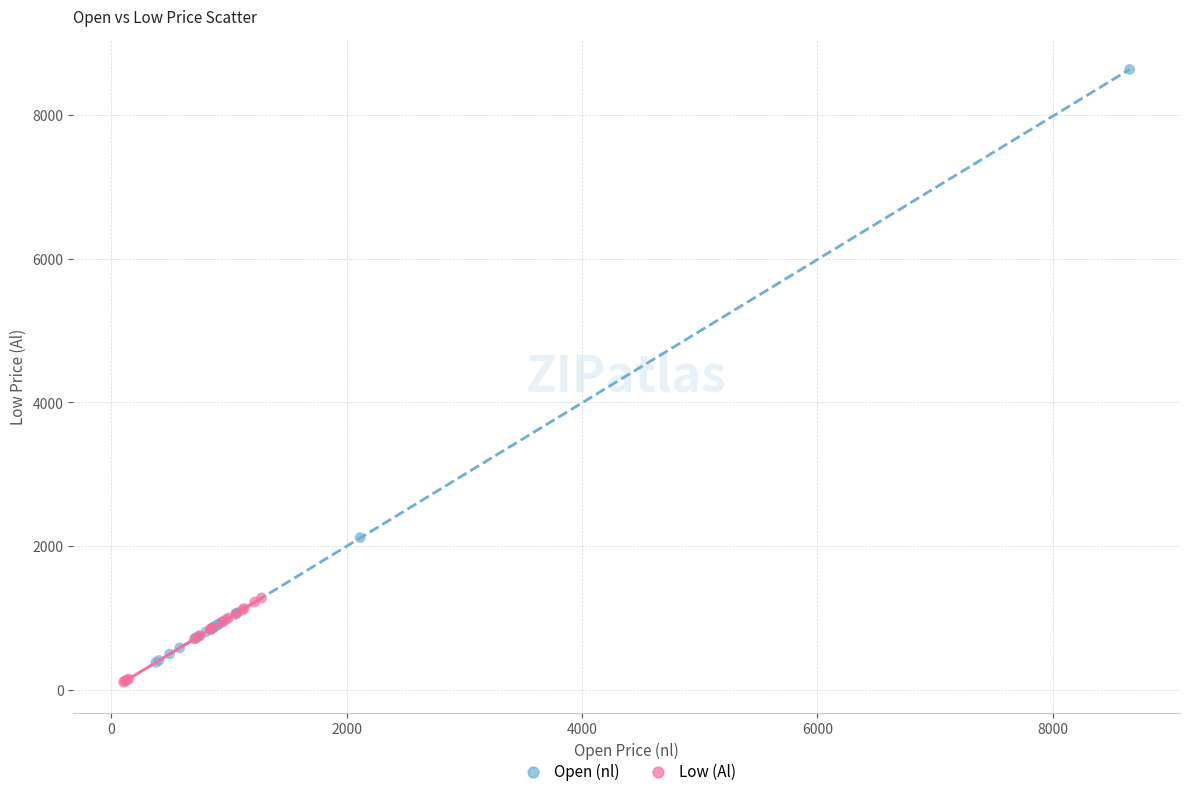

Which series contains the highest Y value?

Open (nl)